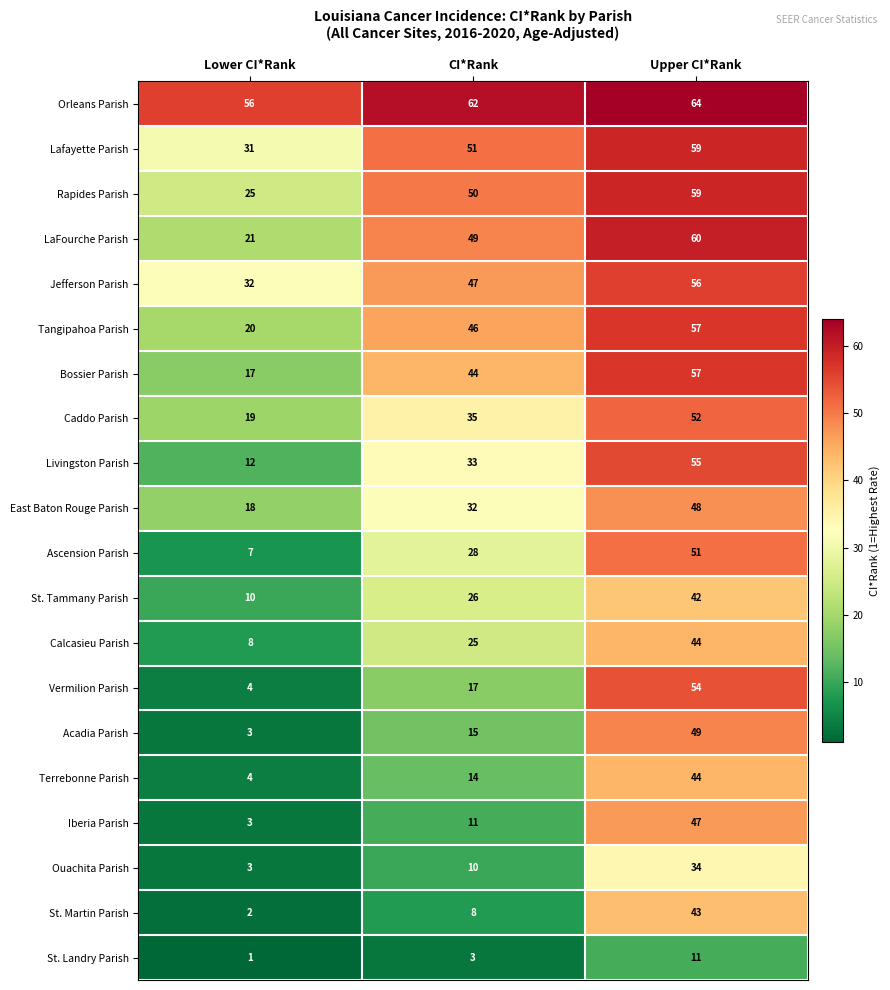

What is the spread (max minus min) of values at Upper CI*Rank?

53